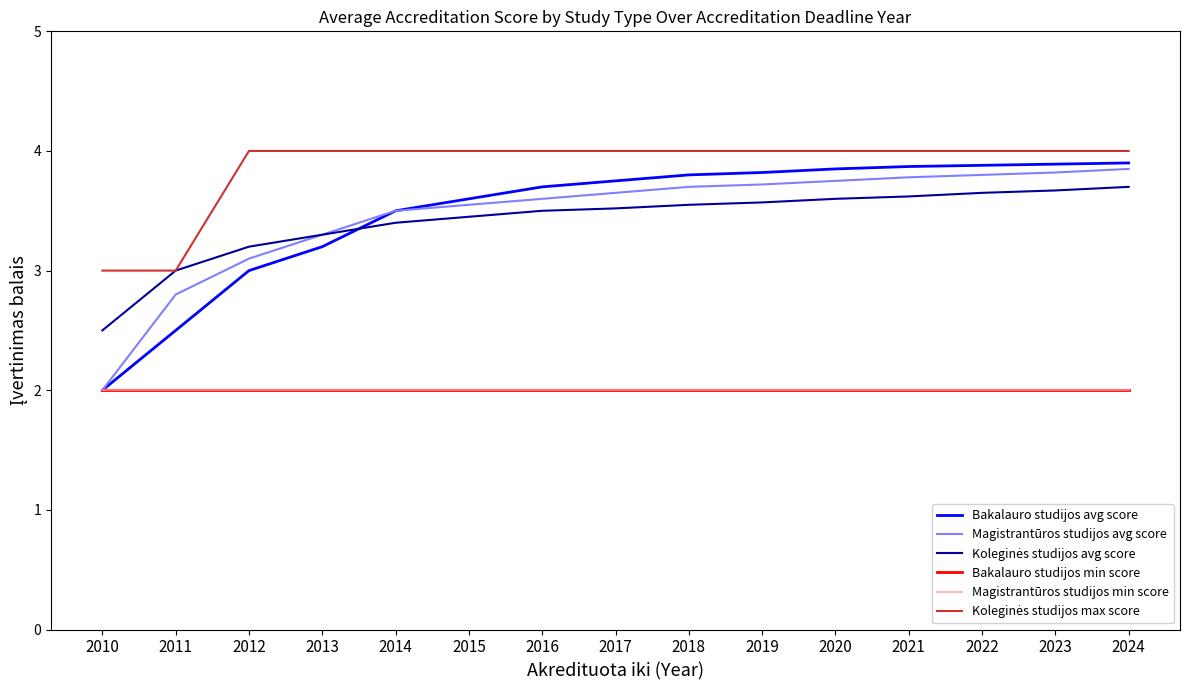

Does the chart have visible grid lines?

No